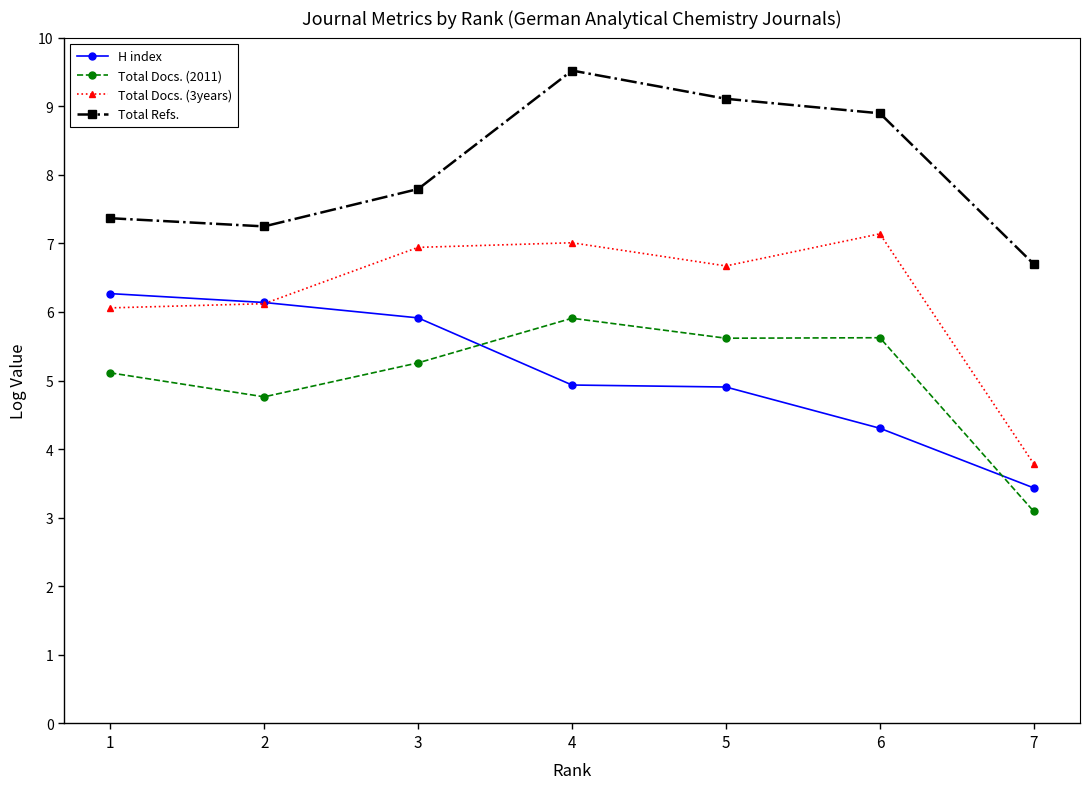

Is it true that Total Refs. equals 12.7 at 2?

False